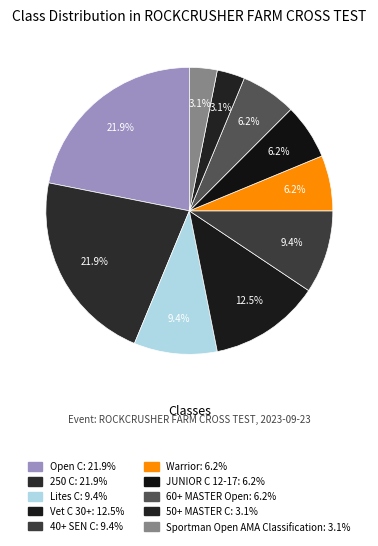

How many segments does this pie chart have?

10